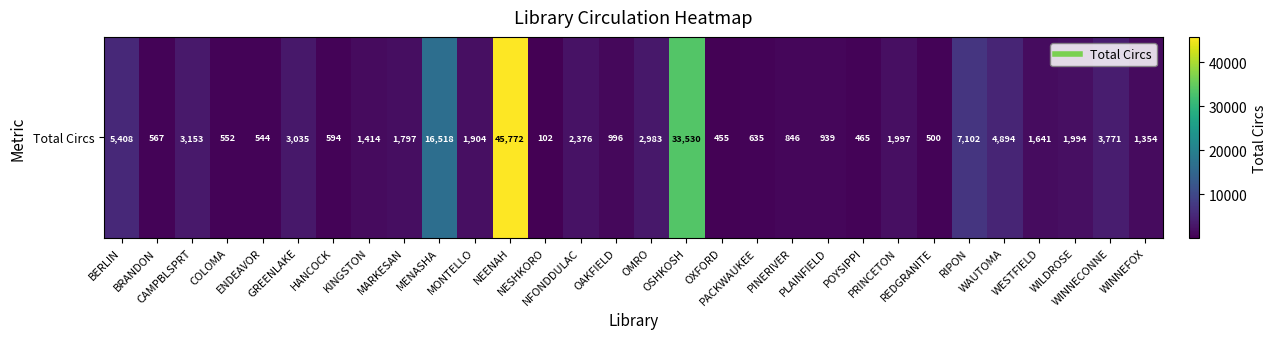

What is the change in value from OAKFIELD to PRINCETON?

+1001